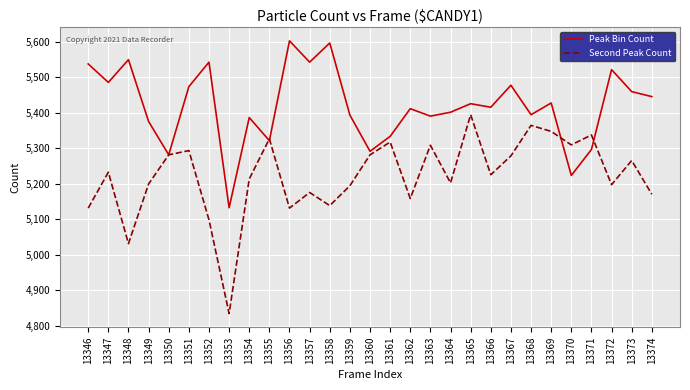

What is the greatest value displayed?

5602